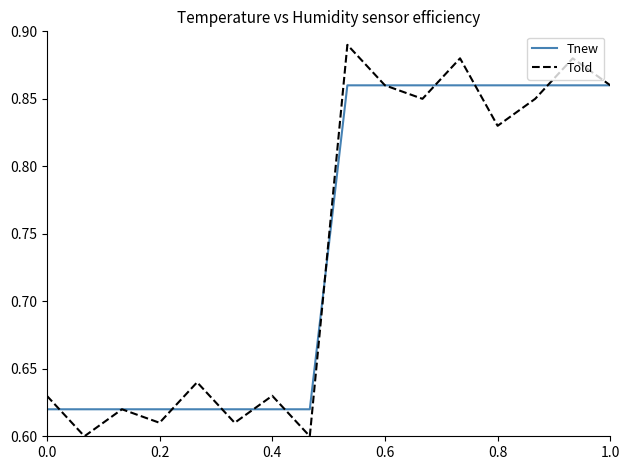

Which series has the largest range (max minus min)?

Told